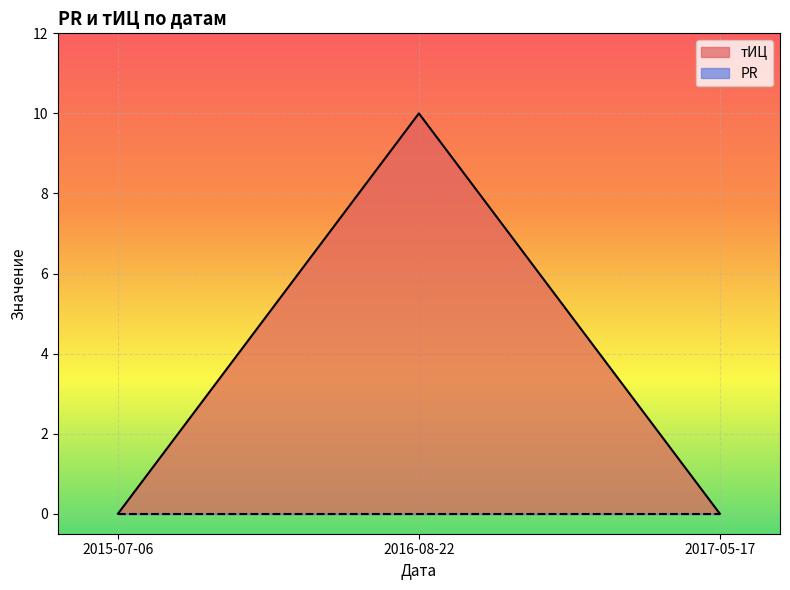

Reading right to left, what are all the values shown in this chart?

2017-05-17=0	2016-08-22=10	2015-07-06=0